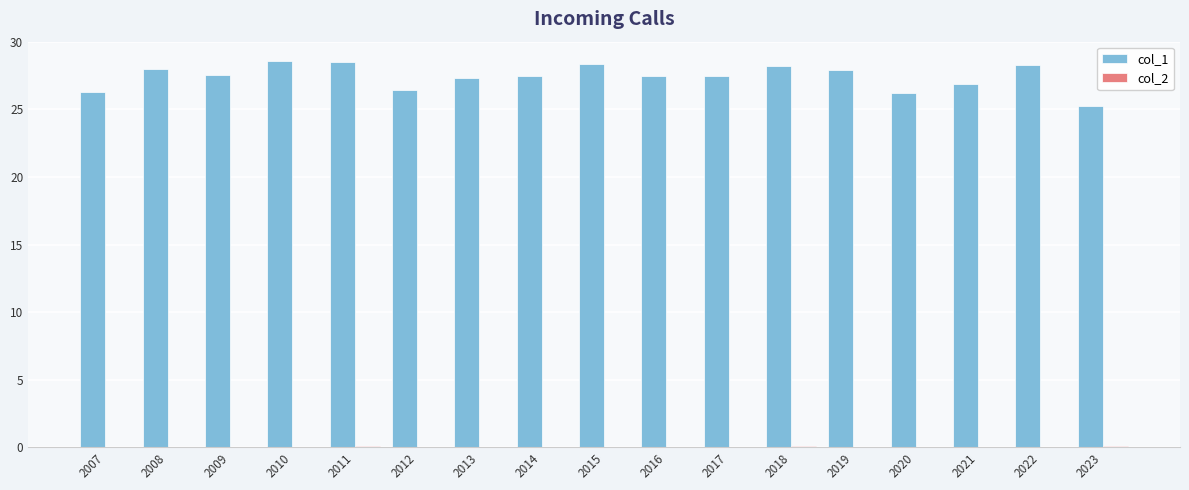

Which series has the largest total across all categories?

col_1